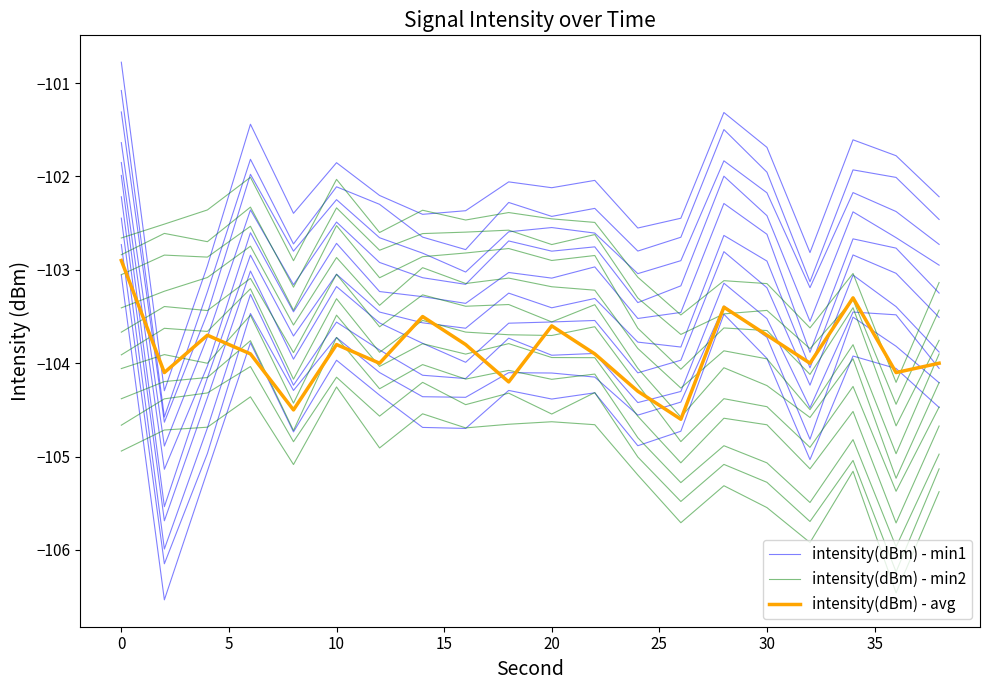

How many intersections are there between intensity(dBm) - avg and intensity(dBm) - min2?

6